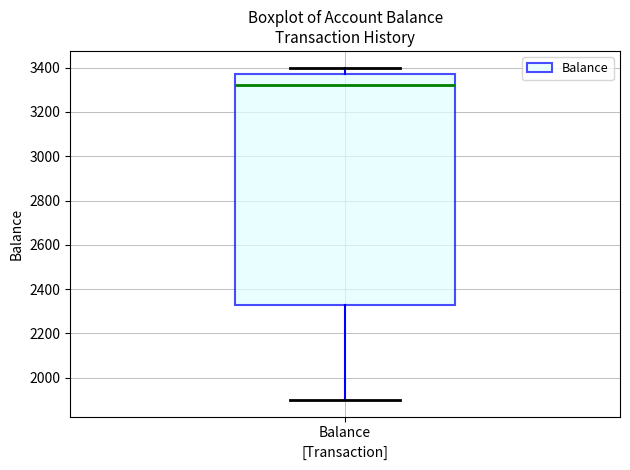

Transcribe this box plot: give where the median line is, the range the box spans, and where the two whiskers end, as read against the y-axis. The values are not printed on the chart, so give them approximately, as read against the axis.

median 3320, box 2320 to 3380, whiskers 1900 to 3400